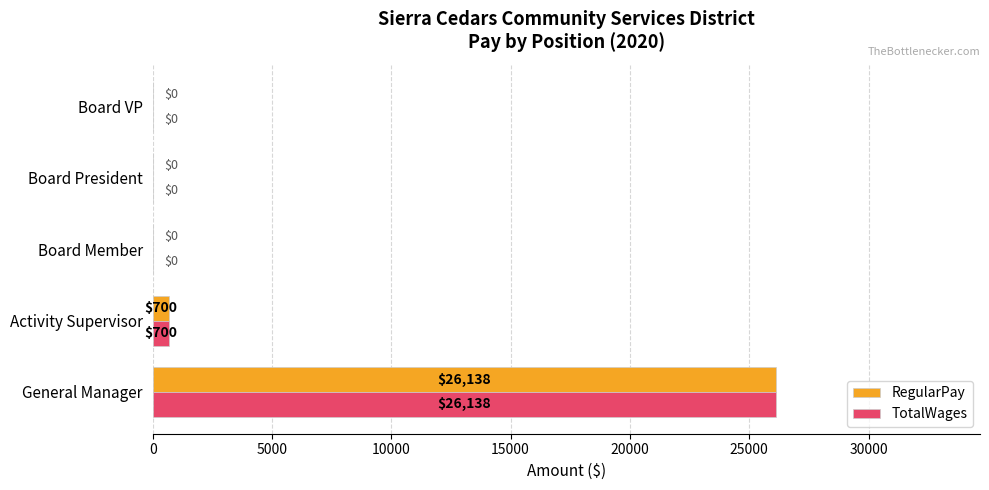

At which category does the chart reach its peak across all series?

General Manager